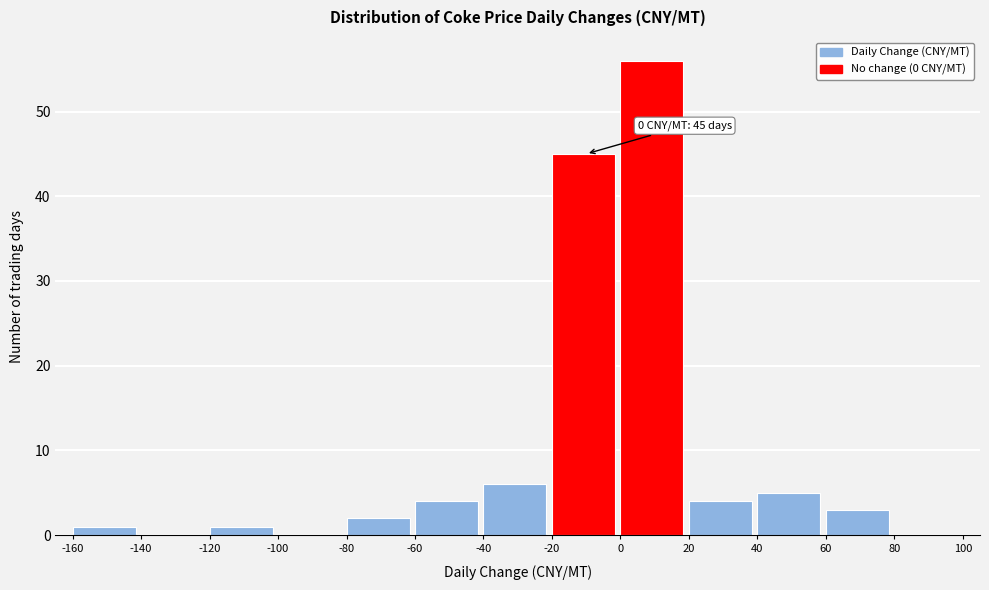

Over which range of the x-axis is the bar tallest?

0 to 20